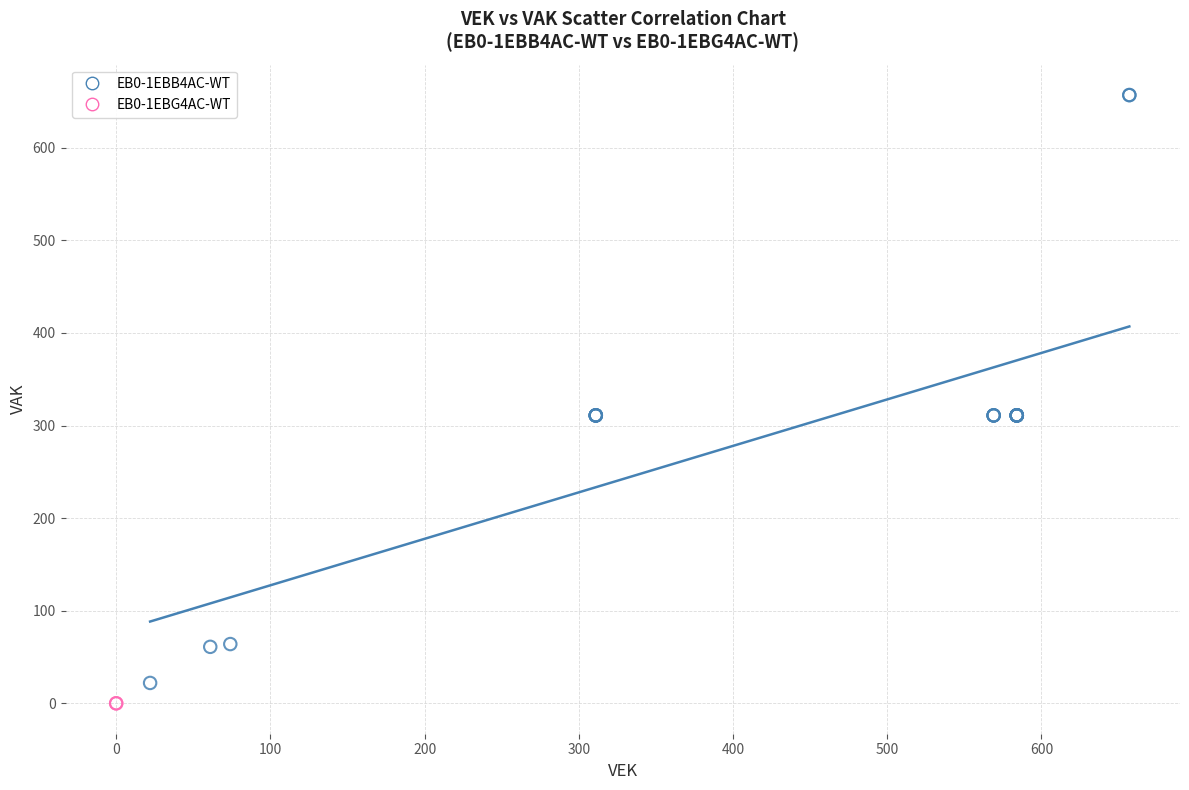

What are all the series names shown in the legend?

EB0-1EBB4AC-WT, EB0-1EBG4AC-WT